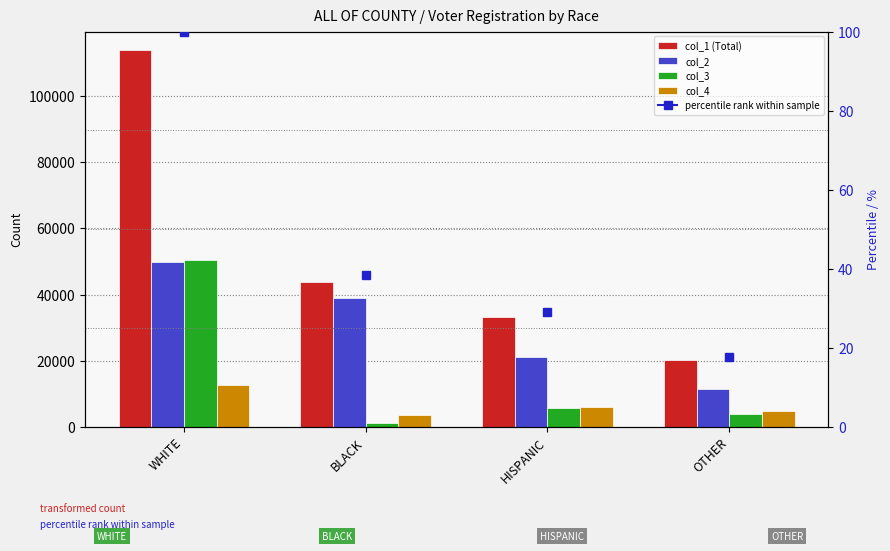

Rank the series at WHITE from lowest to highest value.

col_4, col_2, col_3, col_1 (Total)